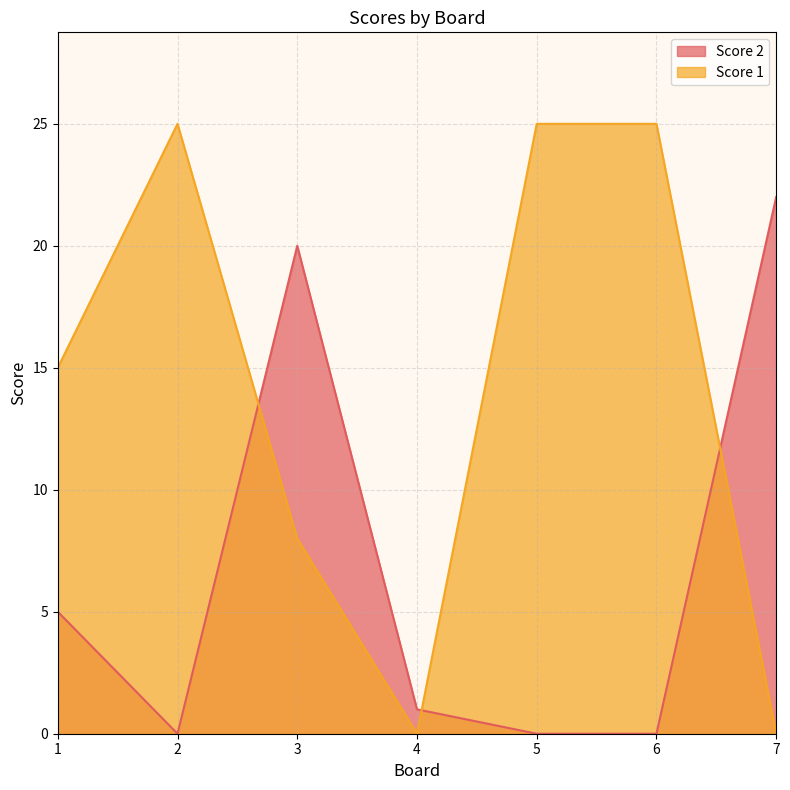

True or false: Score 1 has more than 2 interior local peaks.

False